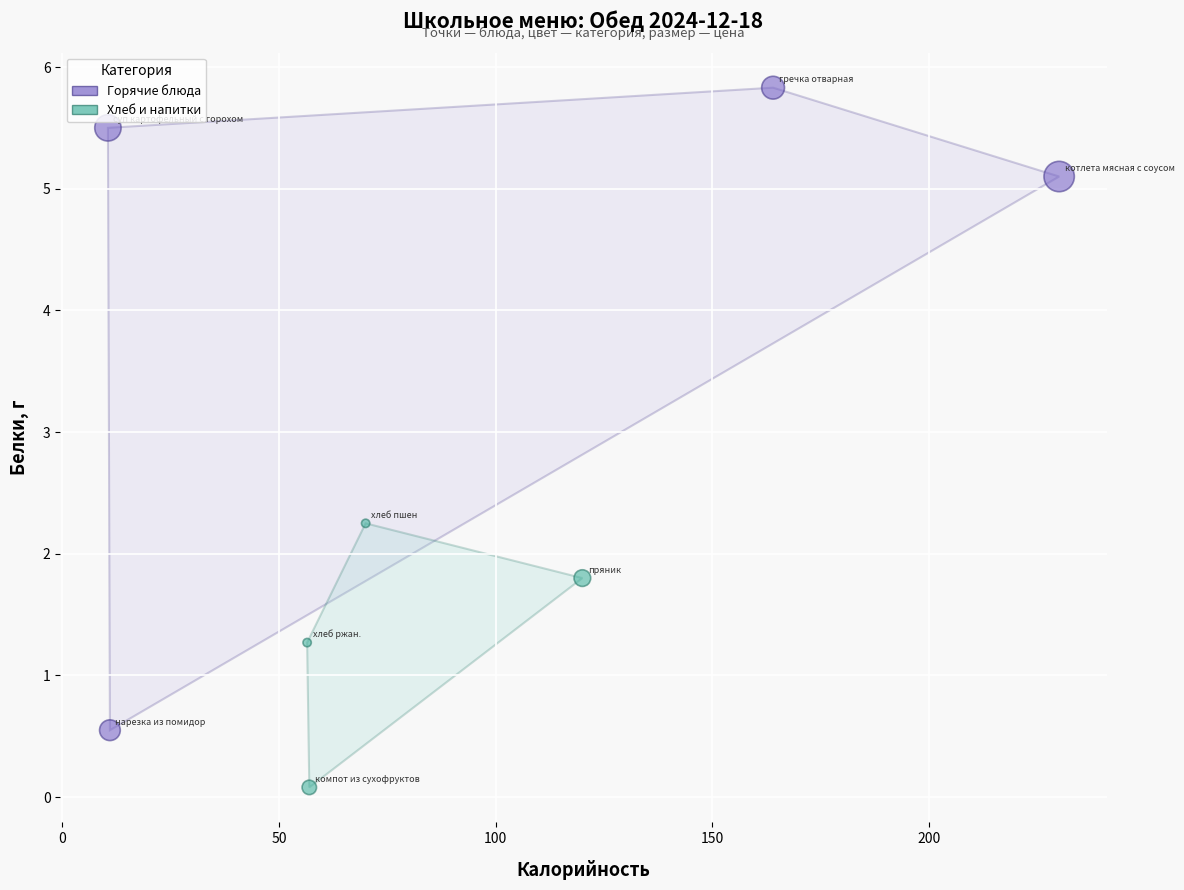

Which series contains the highest Y value?

Горячие блюда